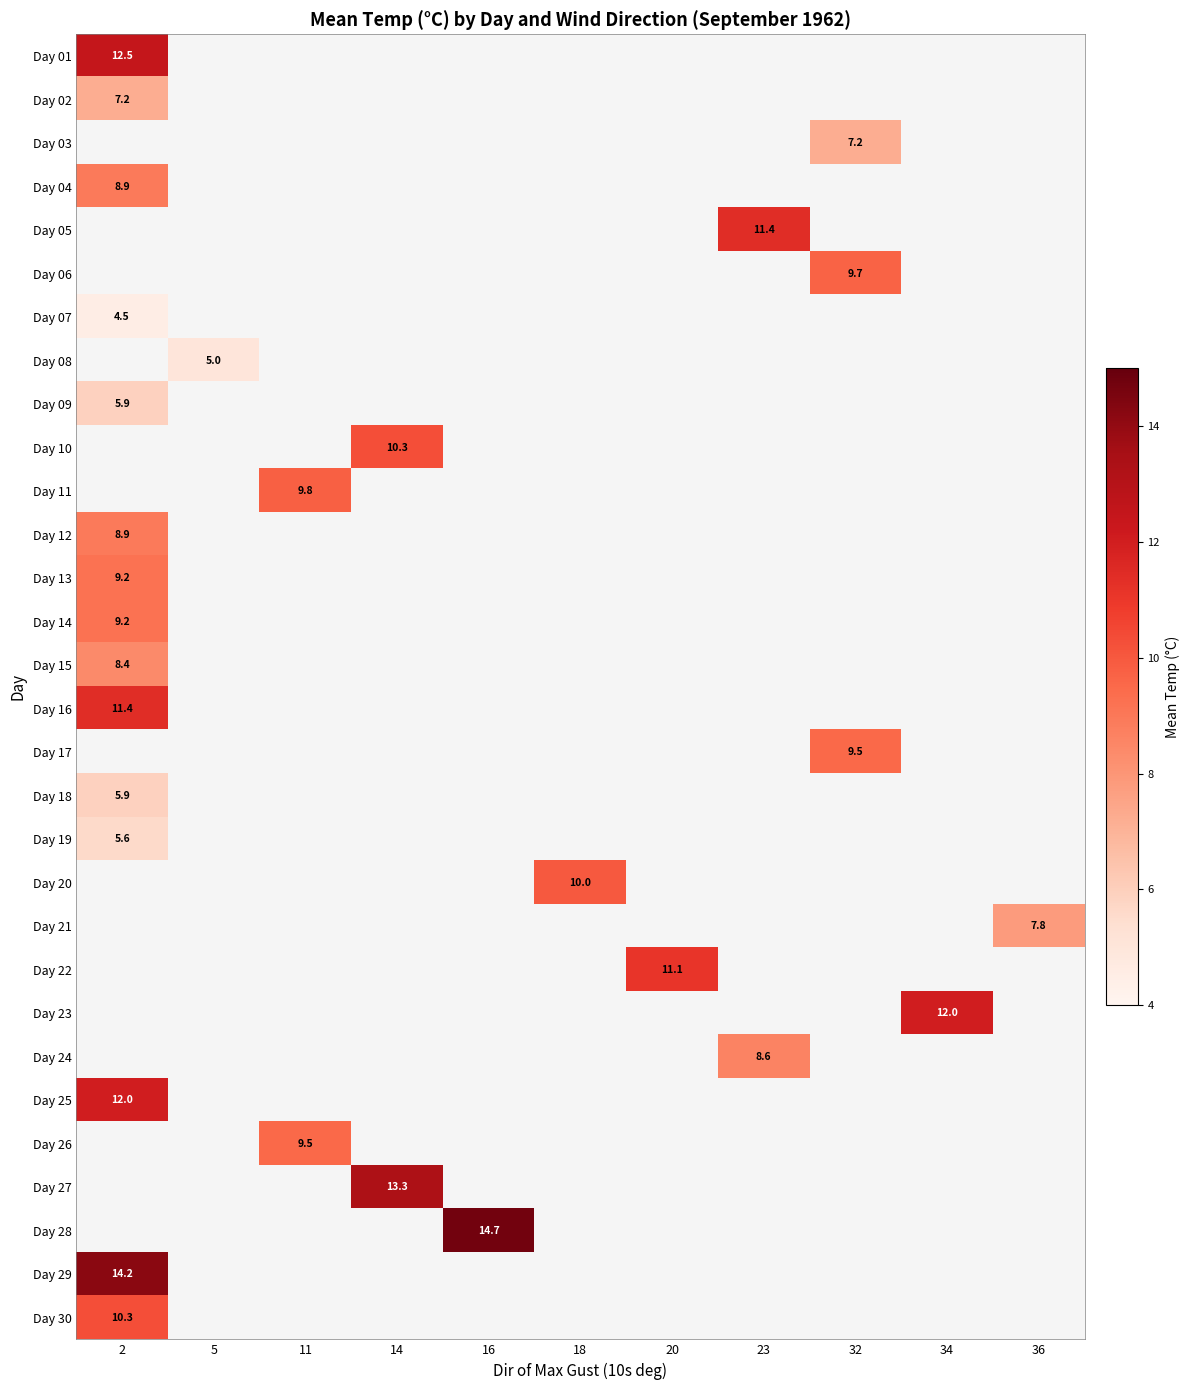

The value of Day 24 at 23 is 2.2. True or false?

False